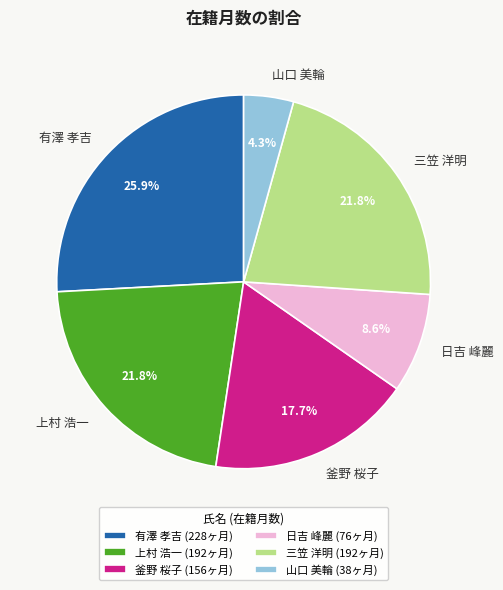

Is the sum of 三笠 洋明 and 上村 浩一 greater than half?

No